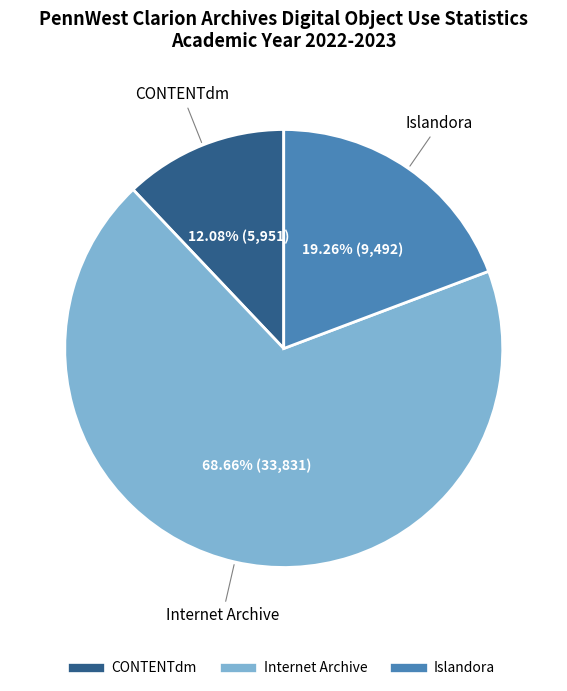

To the nearest percent, what portion does Internet Archive represent?

69%